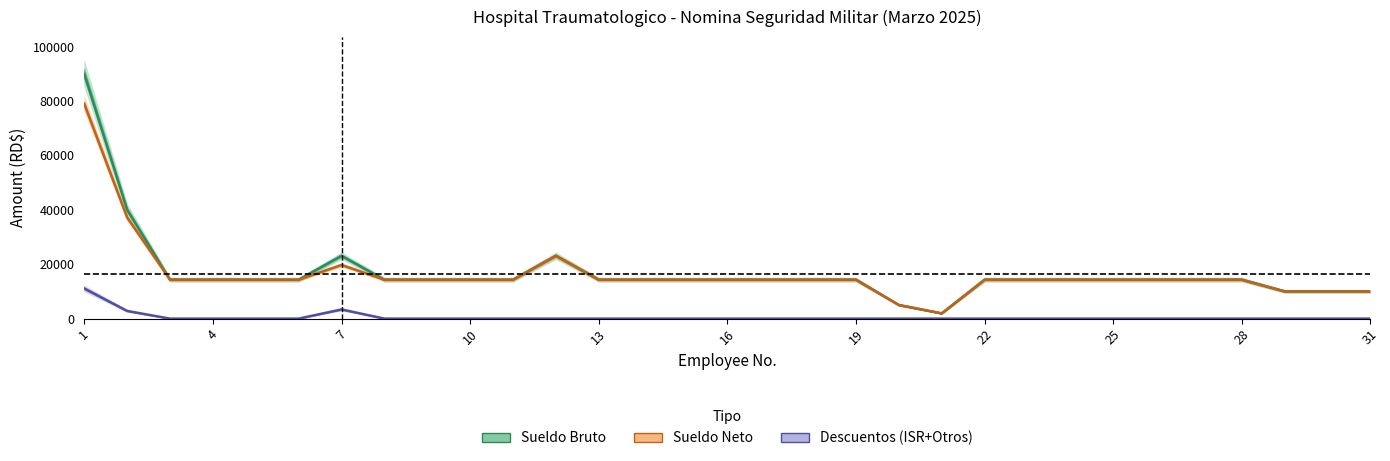

How many categories are shown in the chart?

31